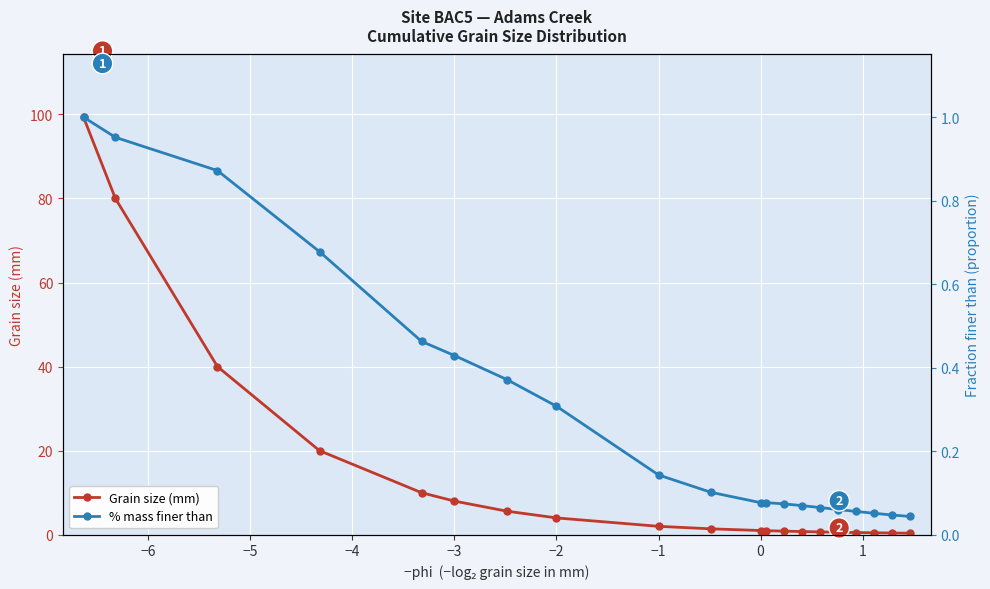

True or false: Grain size (mm) and % mass finer than intersect in this chart.

False